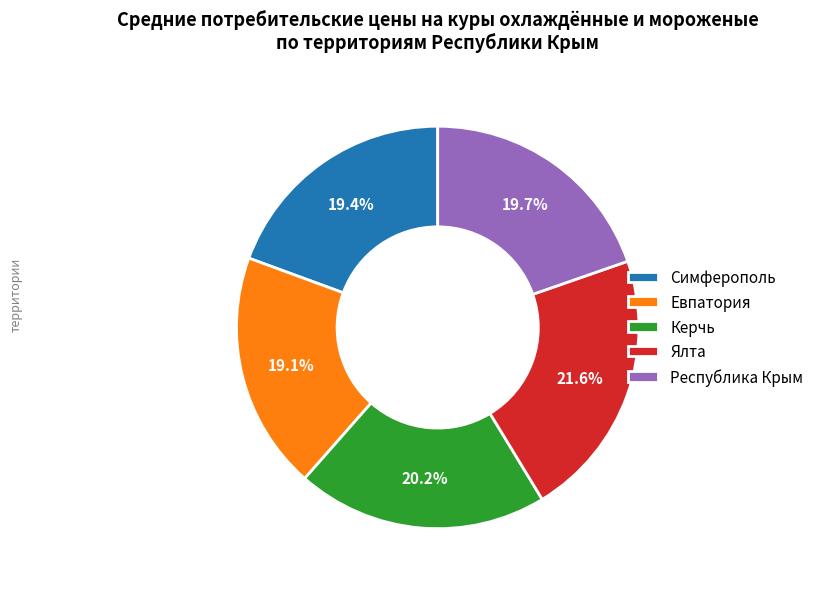

To the nearest percent, what is the combined percentage of Евпатория and Ялта?

41%